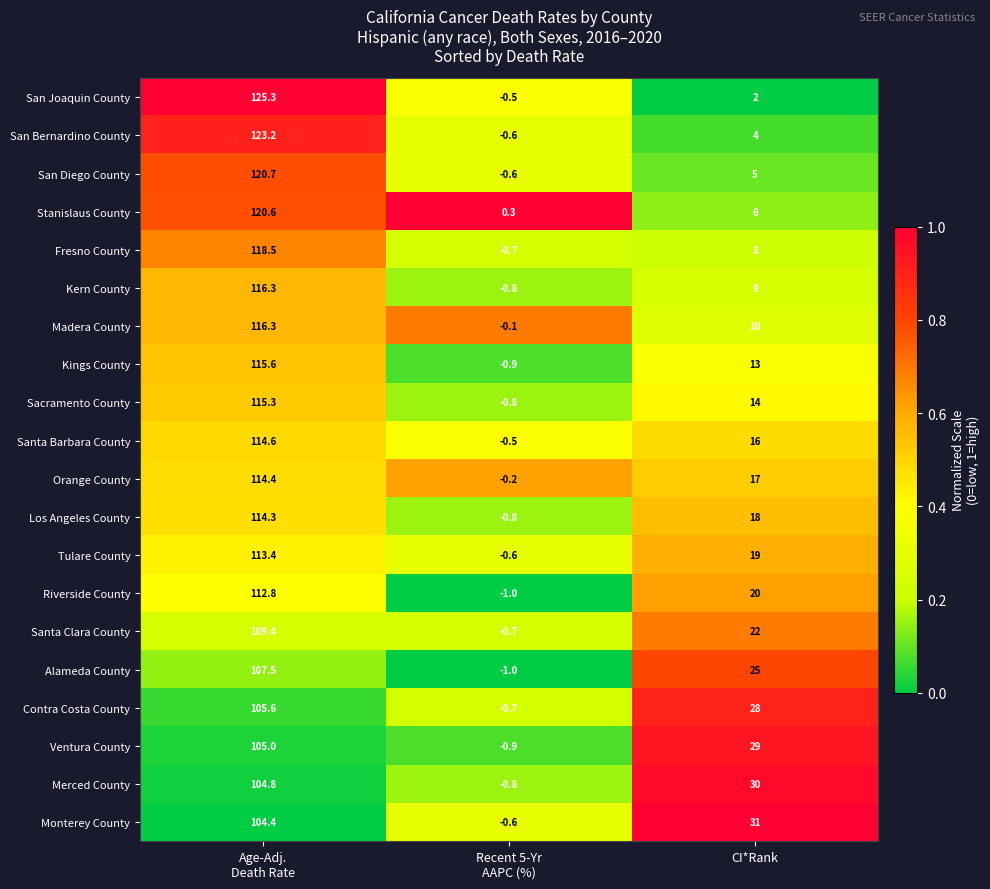

Between Age-Adj.
Death Rate and CI*Rank, which series saw the biggest shift?

San Joaquin County